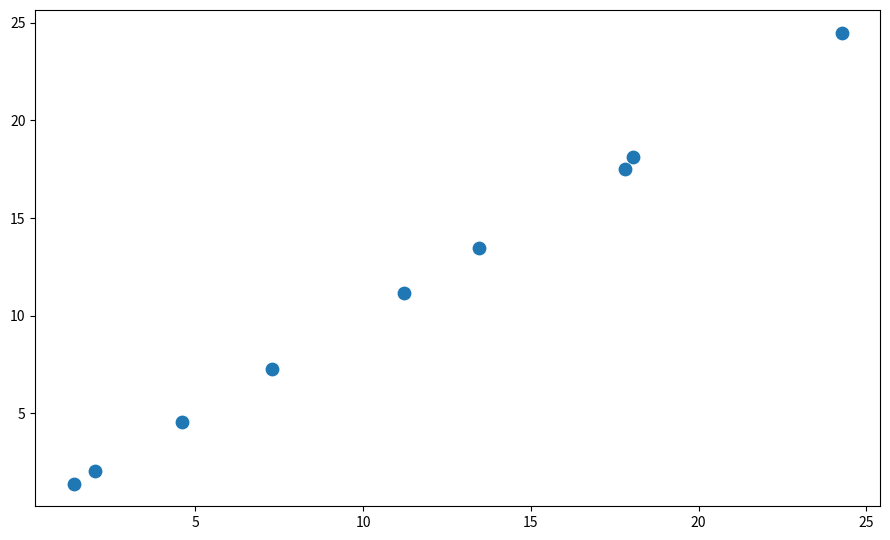

What Y value in the scatter plot is closest to 12?

11.2